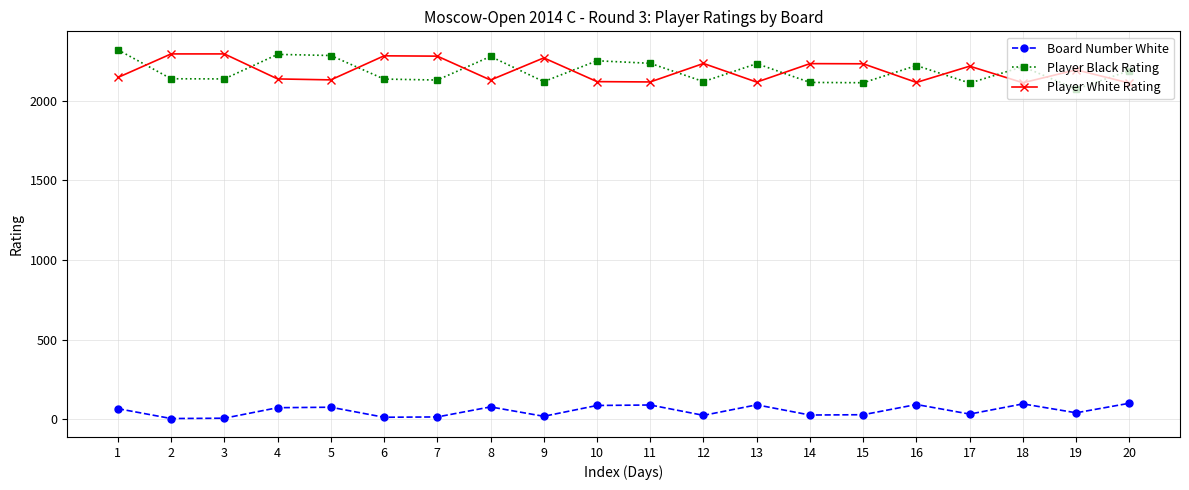

What is the minimum value for Player White Rating?

2110